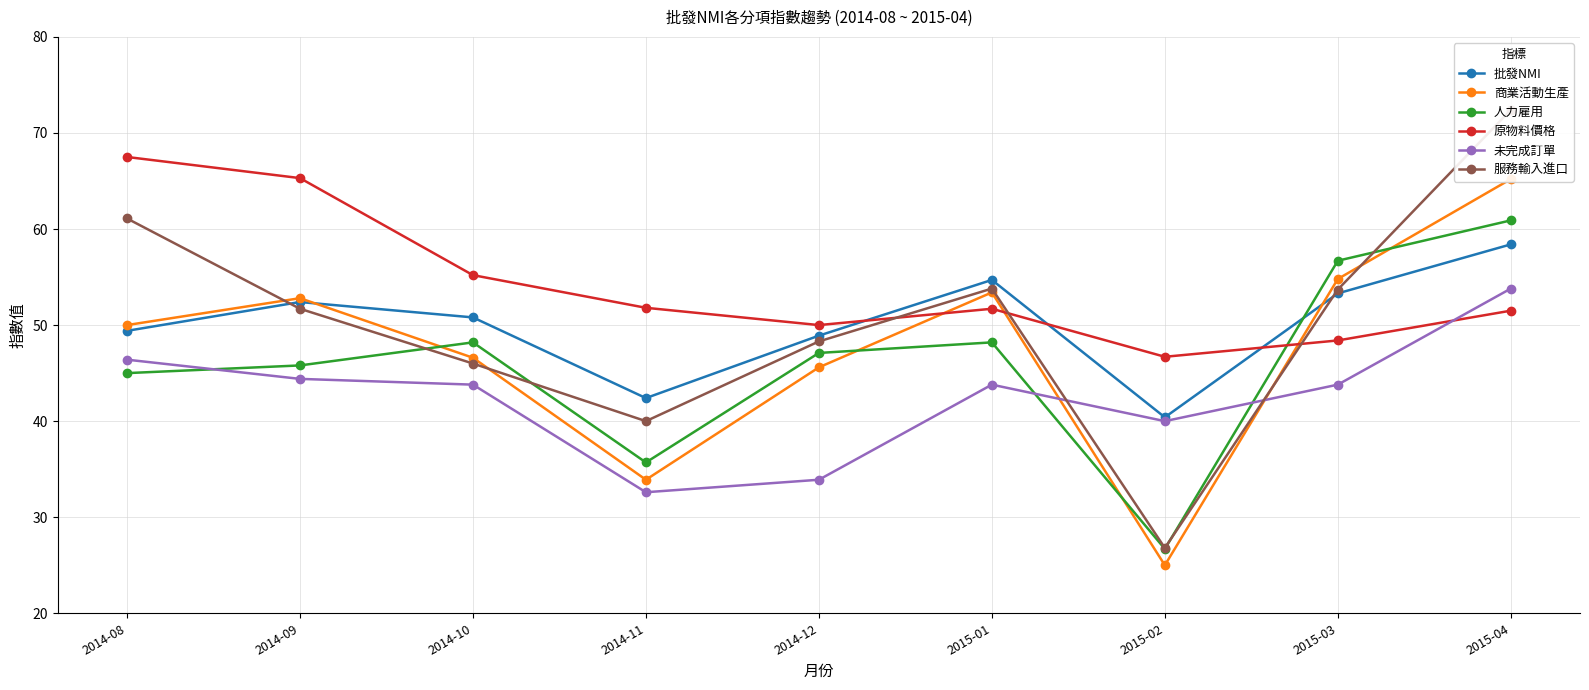

What is the value of the 原物料價格 point at the 5th from the left?

50.0